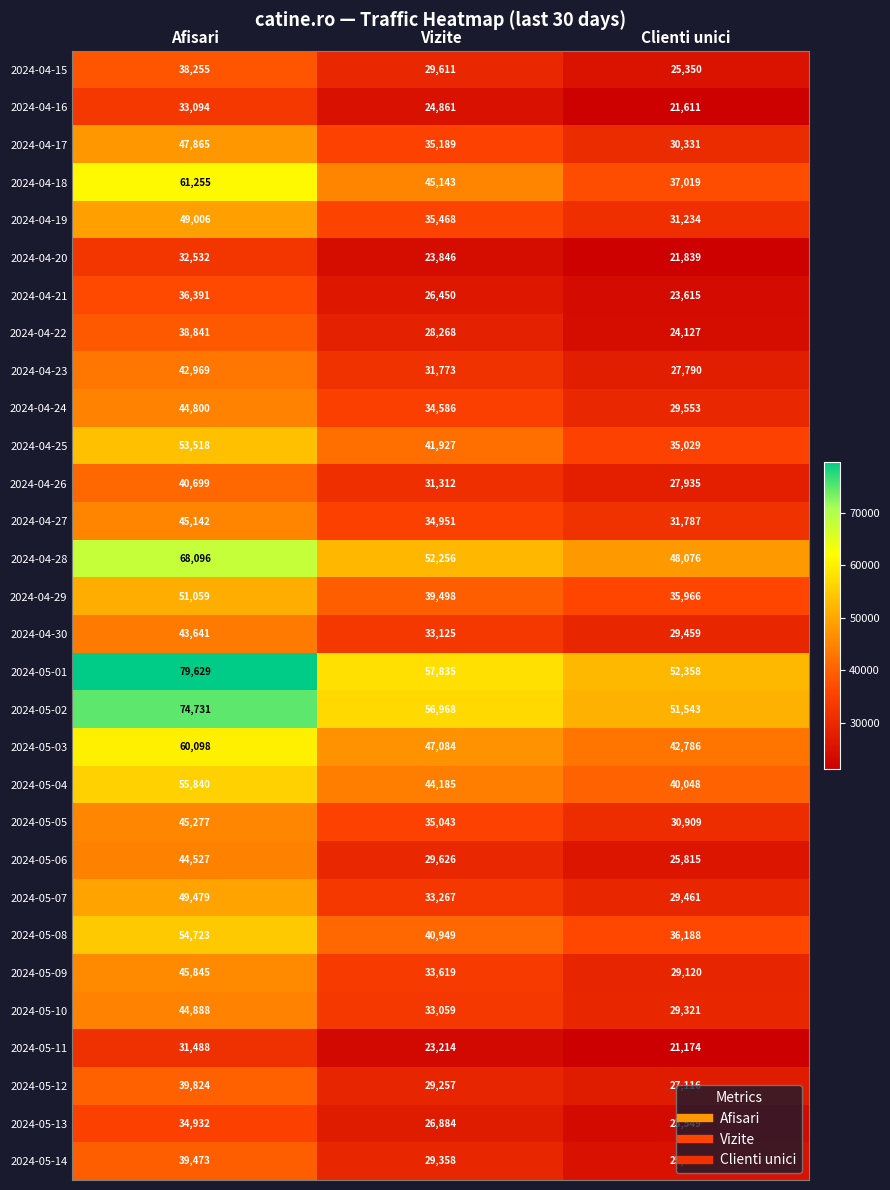

Which series changed the most between Afisari and Clienti unici?

2024-05-01